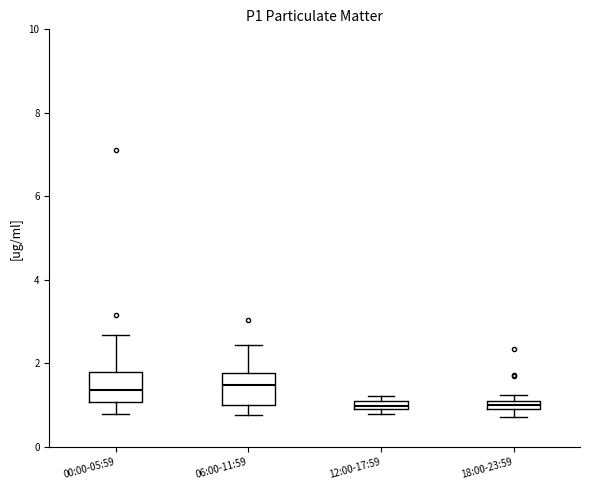

Where does the median line of the box for 00:00-05:59 sit on the y-axis? The values are not printed on the chart, so give them approximately, as read against the axis.

1.4